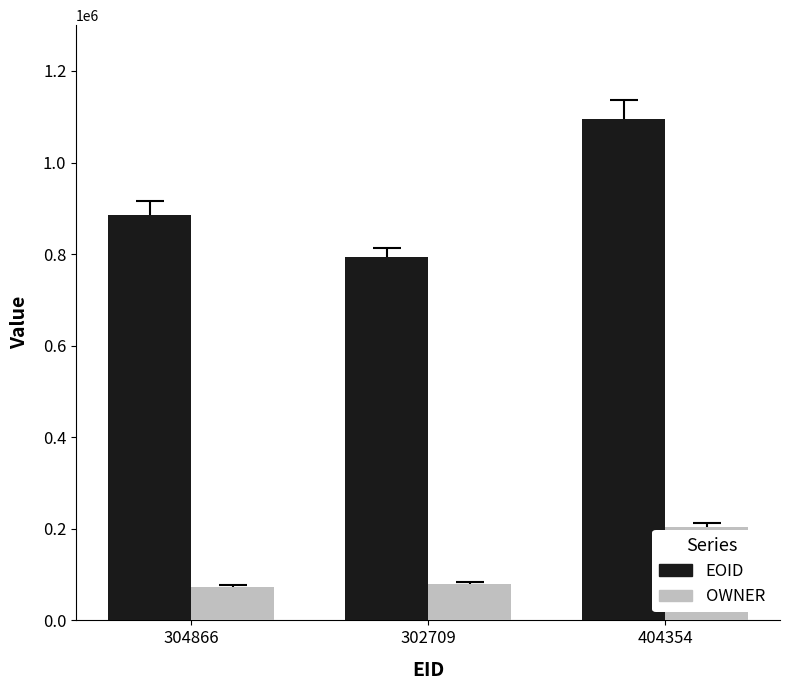

What is the approximate value of EOID at 302709, to the nearest 100?

794400